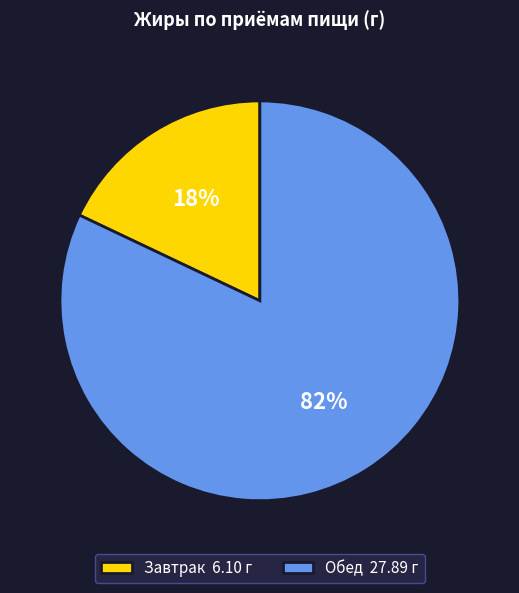

What is the majority slice?

Обед